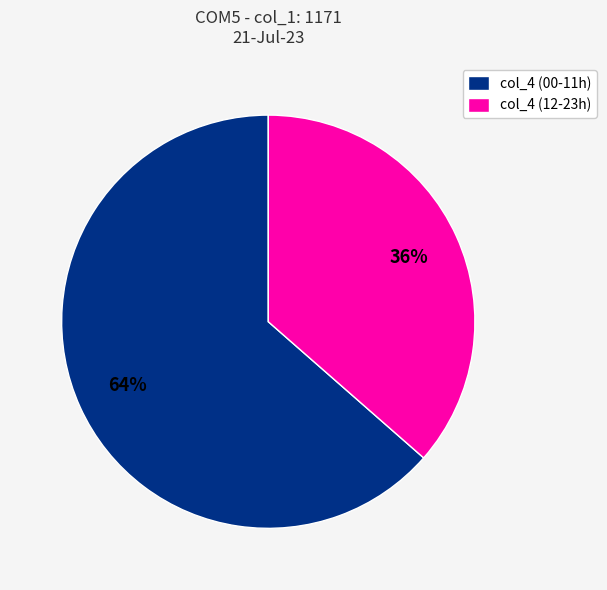

What is the ratio of the value at col_4 (12-23h) to the value at col_4 (00-11h)?

0.6